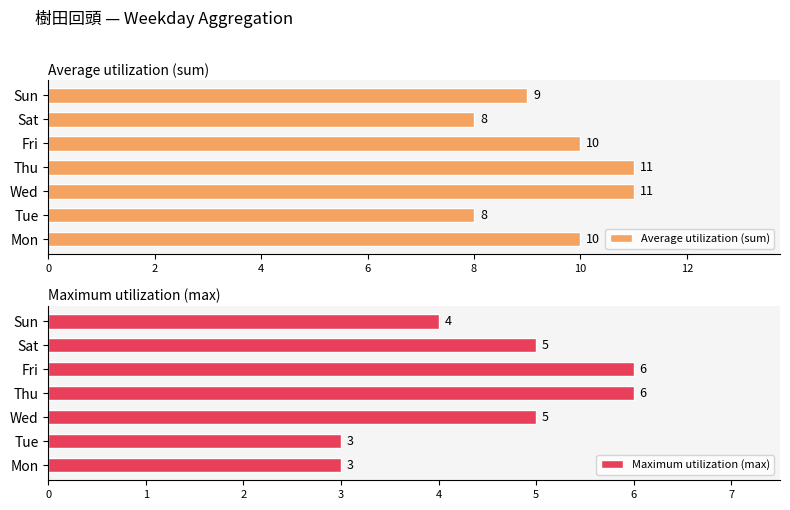

What is the value of the Maximum utilization (max) bar at the 2nd from the left?

3